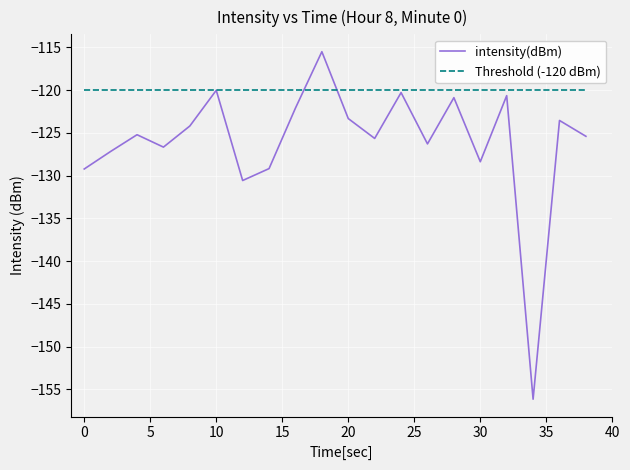

What is the highest value of the Threshold (-120 dBm) series?

-120.0